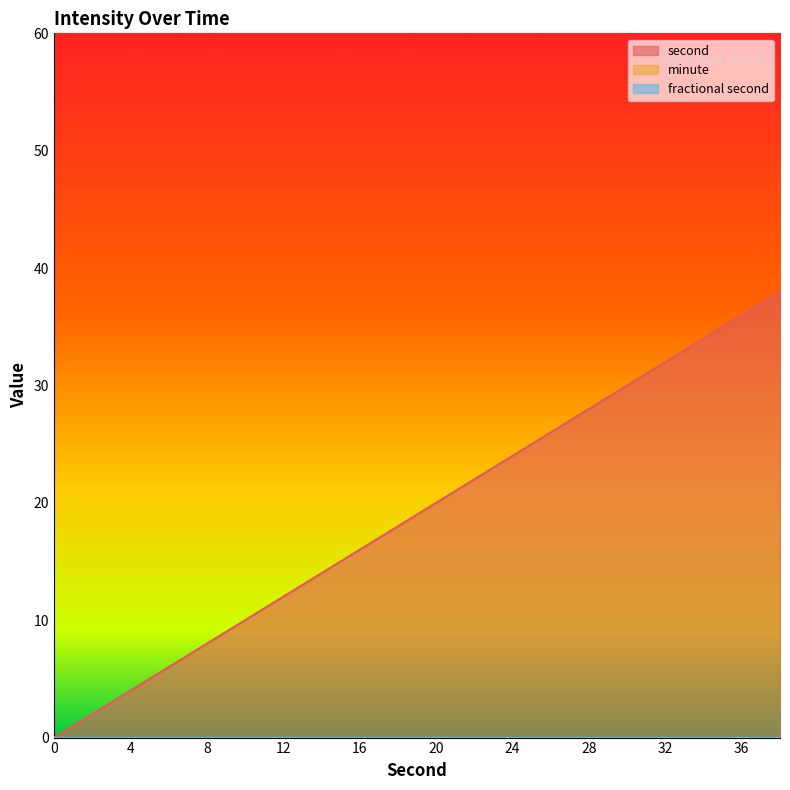

What is the difference between the maximum and second lowest values in the second series?

36